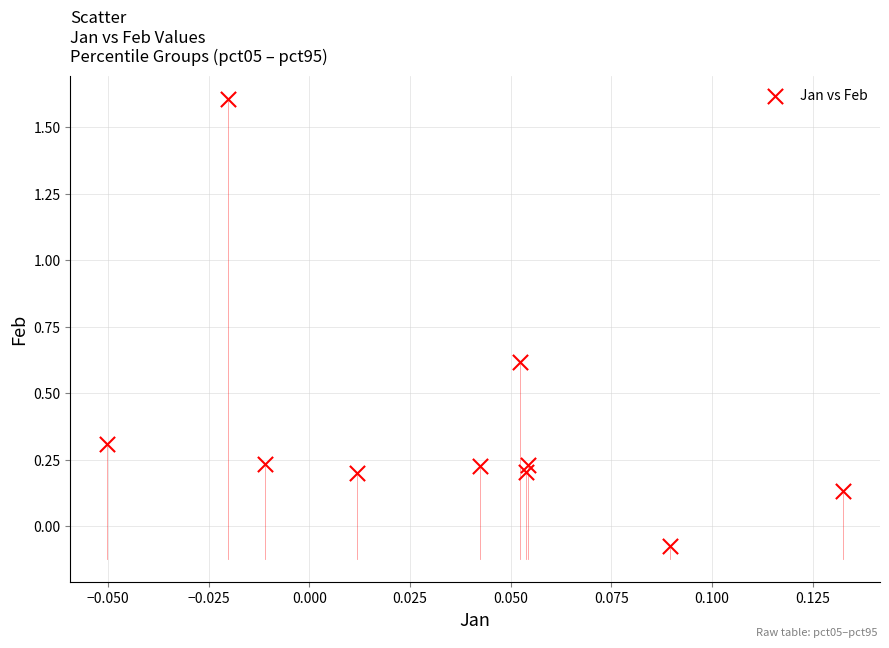

What is the average Y value?

0.4